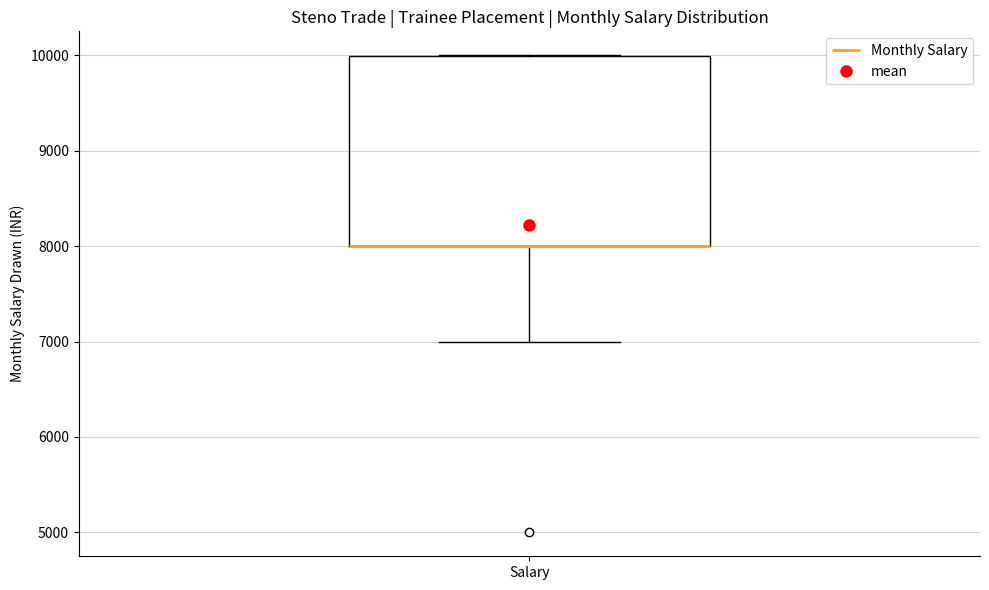

Read this box plot against the y-axis: the position of the median line, the range covered by the box, and the ends of both whiskers. The values are not printed on the chart, so give them approximately, as read against the axis.

median 8000 (drawn on the box's lower edge), box 8000 to 10000, whiskers 7000 to 10000